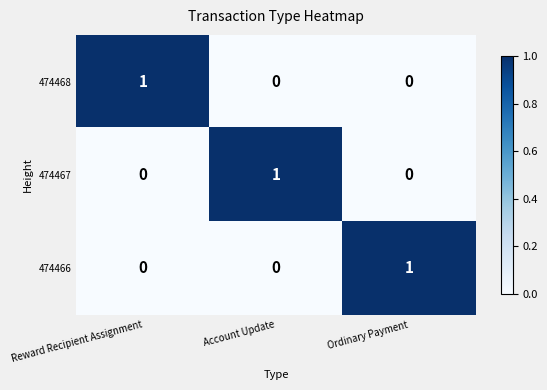

What is the difference between the highest and lowest values at Account Update?

1